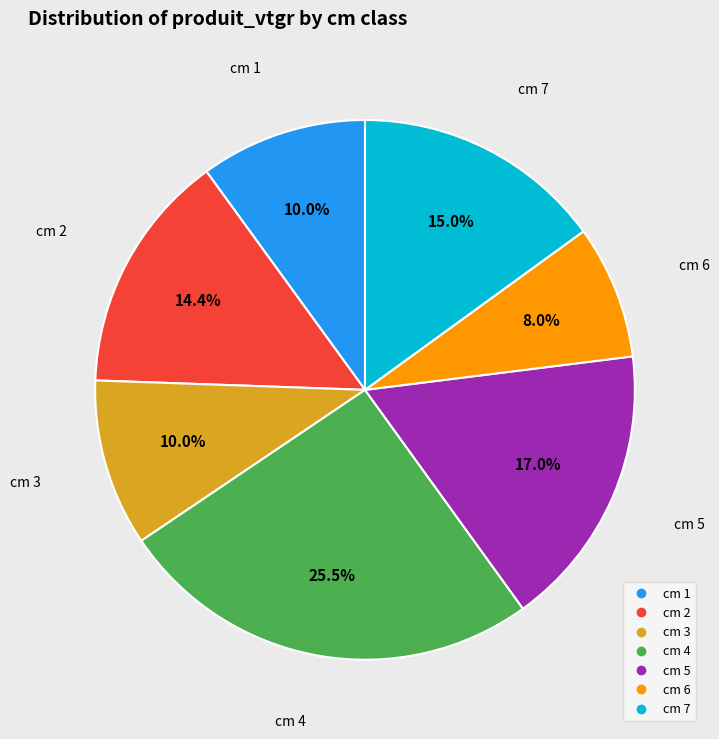

Is there a majority slice in this chart?

No